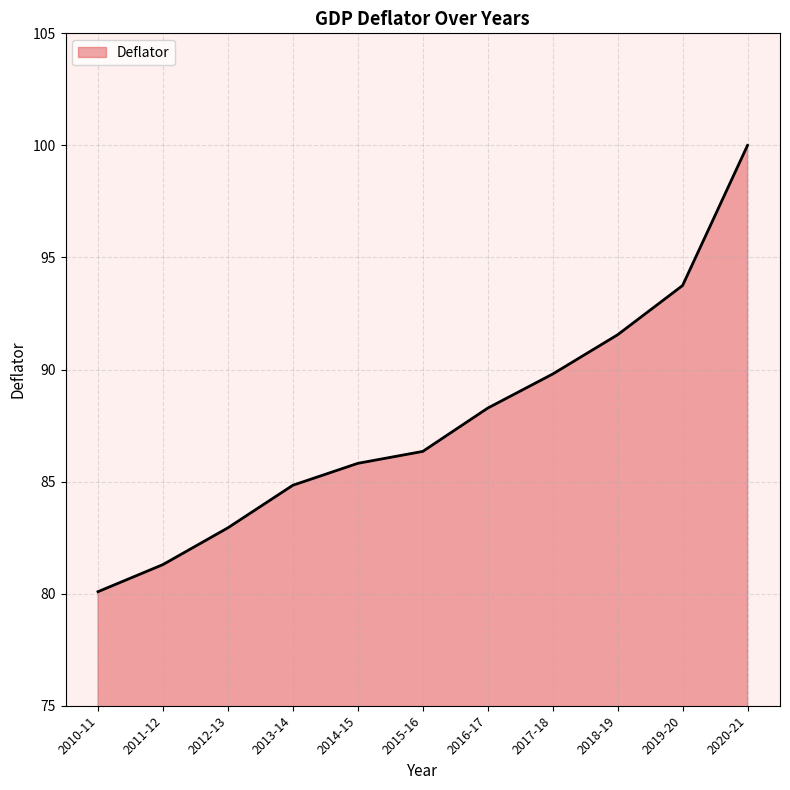

What is the average value?

87.7